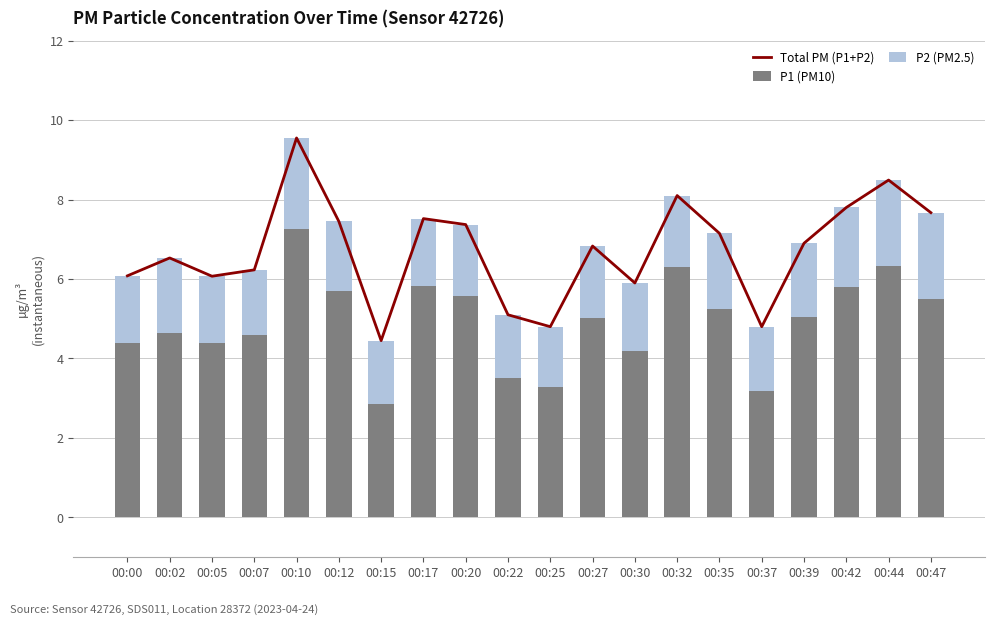

Is it true that P2 (PM2.5) equals 1.8 at 00:20?

True